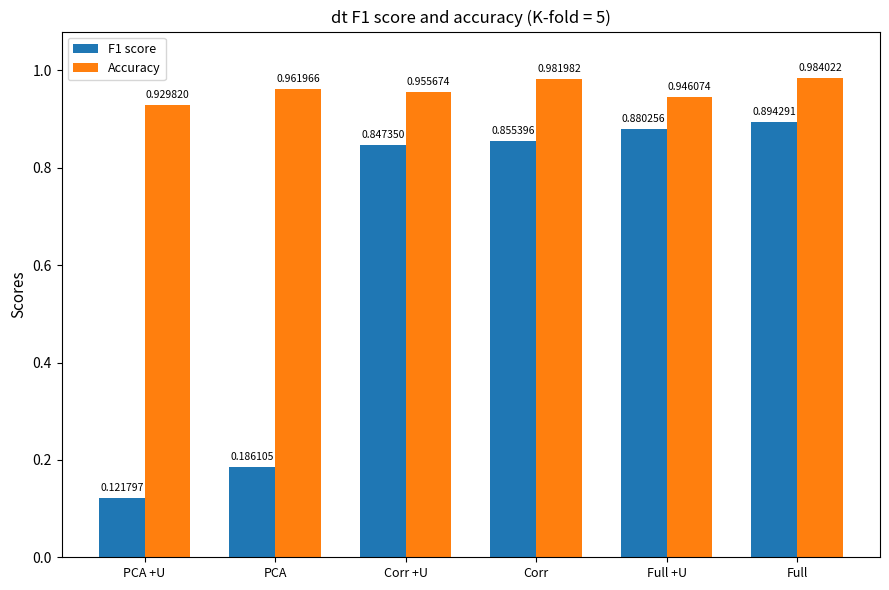

At which category does the chart reach its peak across all series?

Full